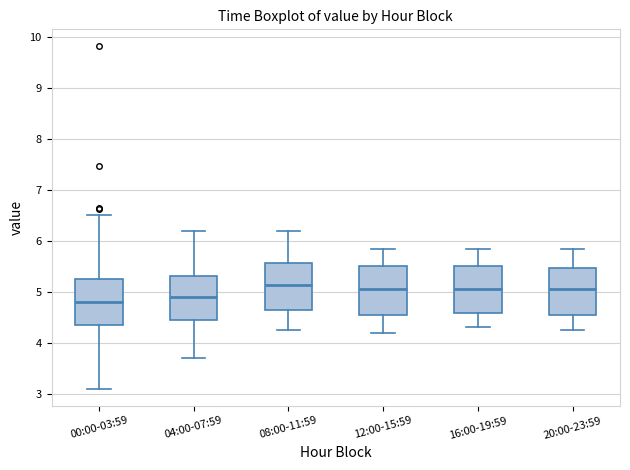

Reading left to right, transcribe this box plot: for each box, give where its median line is, the range the box spans, and where its two whiskers end, as read against the y-axis. The values are not printed on the chart, so give them approximately, as read against the axis.

00:00-03:59: median 4.8, box 4.4 to 5.3, whiskers 3.1 to 6.5
04:00-07:59: median 4.9, box 4.4 to 5.3, whiskers 3.7 to 6.2
08:00-11:59: median 5.1, box 4.6 to 5.6, whiskers 4.3 to 6.2
12:00-15:59: median 5.1, box 4.5 to 5.5, whiskers 4.2 to 5.9
16:00-19:59: median 5.1, box 4.6 to 5.5, whiskers 4.3 to 5.9
20:00-23:59: median 5.1, box 4.6 to 5.5, whiskers 4.3 to 5.9